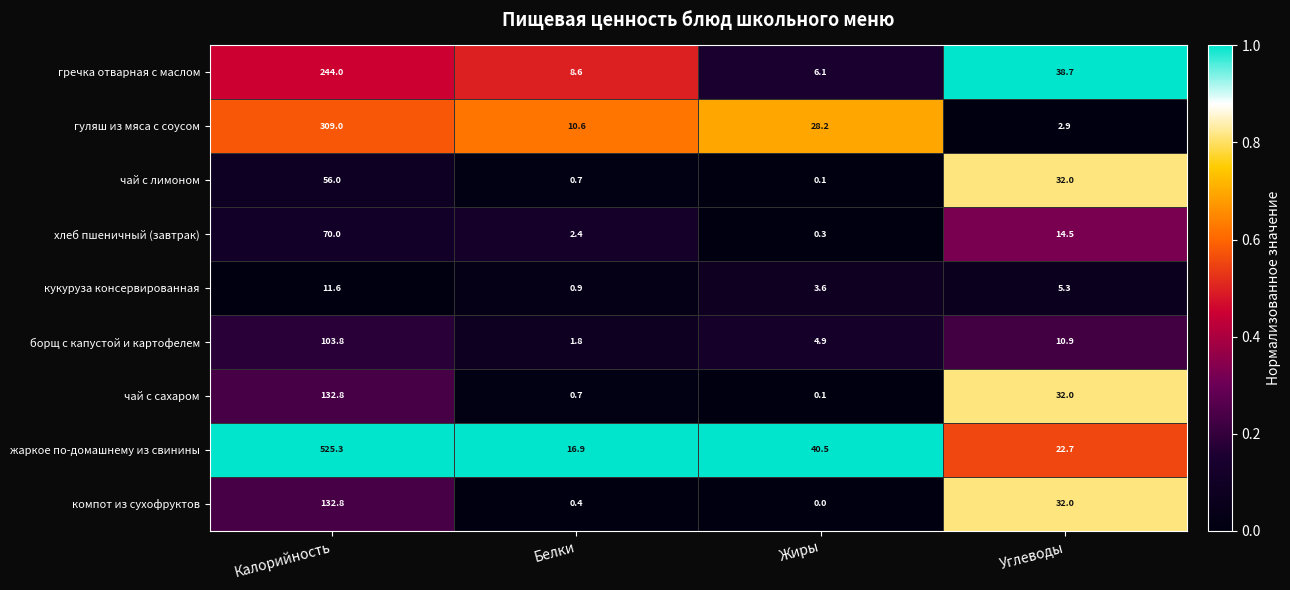

True or false: кукуруза консервированная has a value of 11.6 at Калорийность.

True